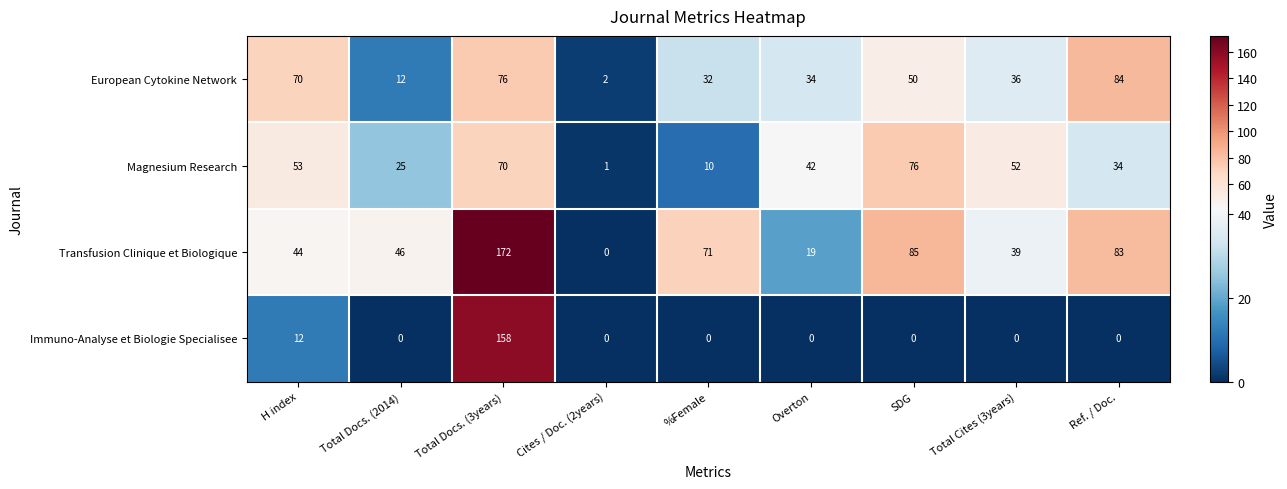

What is the difference between the European Cytokine Network values at Ref. / Doc. and Overton?

50